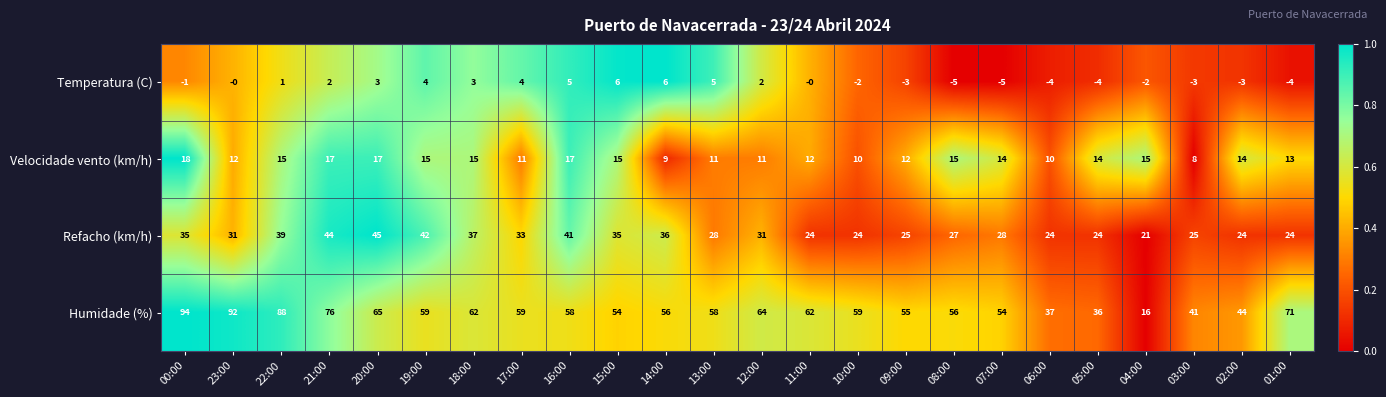

What is the total value across all series at 10:00?

91